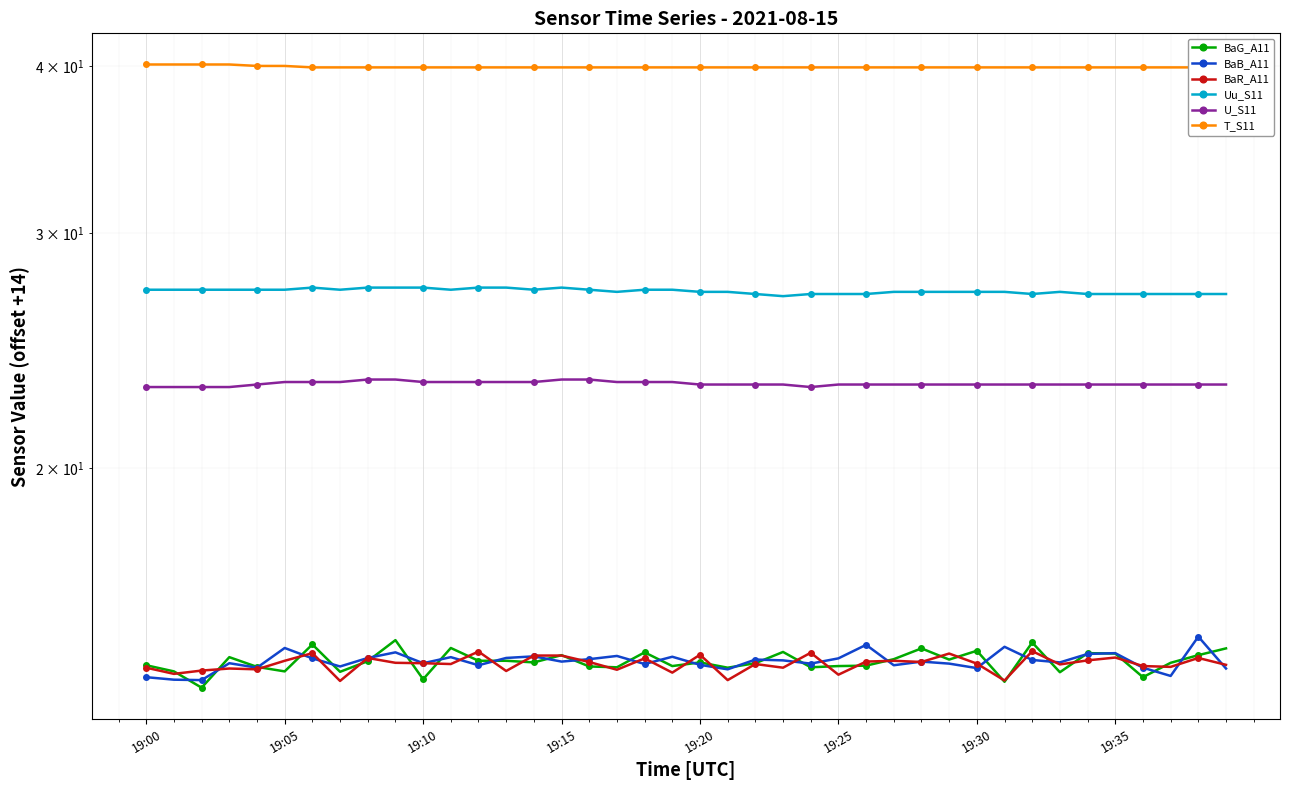

At which category is the sum across all series the highest?

9